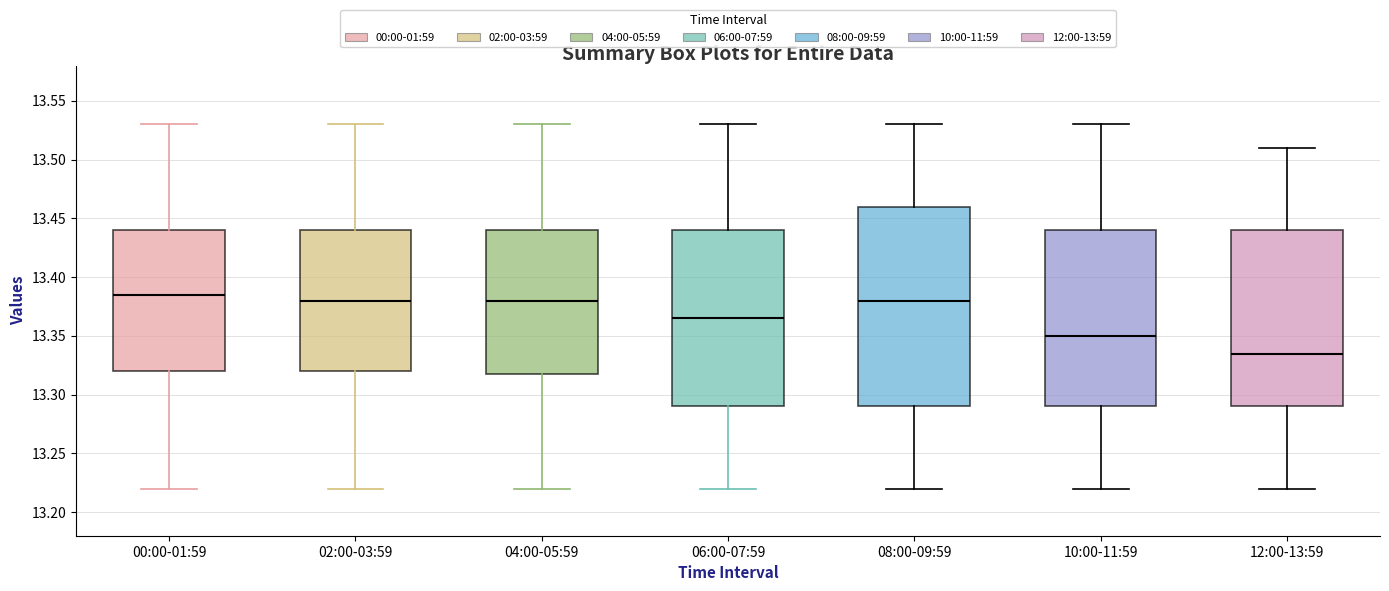

Reading left to right, transcribe this box plot: for each box, give where its median line is, the range the box spans, and where its two whiskers end, as read against the y-axis. The values are not printed on the chart, so give them approximately, as read against the axis.

00:00-01:59: median 13.385, box 13.320 to 13.440, whiskers 13.220 to 13.530
02:00-03:59: median 13.380, box 13.320 to 13.440, whiskers 13.220 to 13.530
04:00-05:59: median 13.380, box 13.320 to 13.440, whiskers 13.220 to 13.530
06:00-07:59: median 13.365, box 13.290 to 13.440, whiskers 13.220 to 13.530
08:00-09:59: median 13.380, box 13.290 to 13.460, whiskers 13.220 to 13.530
10:00-11:59: median 13.350, box 13.290 to 13.440, whiskers 13.220 to 13.530
12:00-13:59: median 13.335, box 13.290 to 13.440, whiskers 13.220 to 13.510